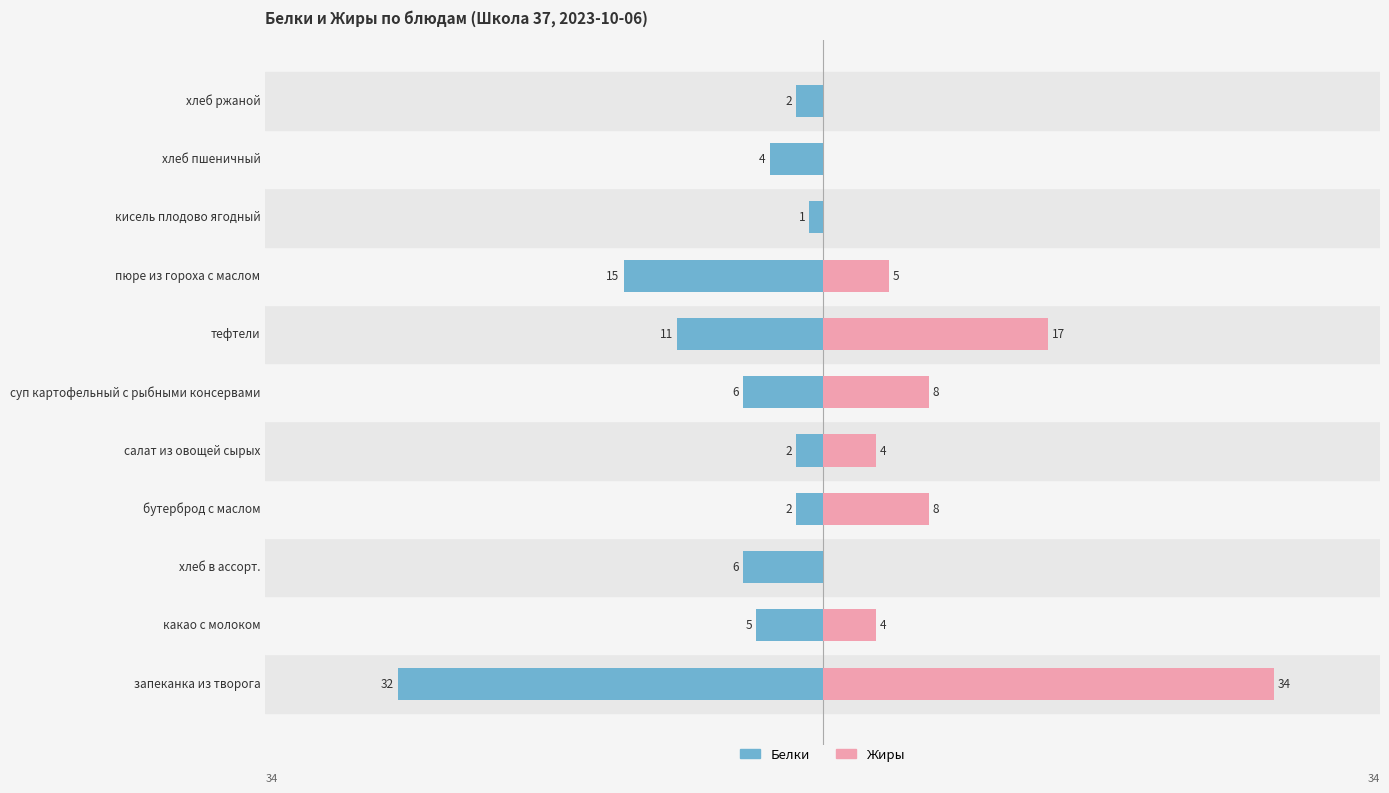

How many groups of bars are there?

11